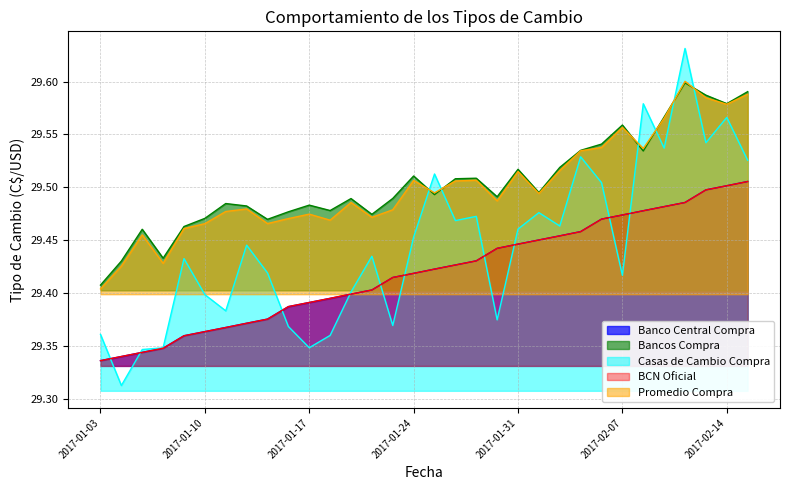

The Casas de Cambio Compra series shows 29.6 at 2017-02-10. True or false?

True